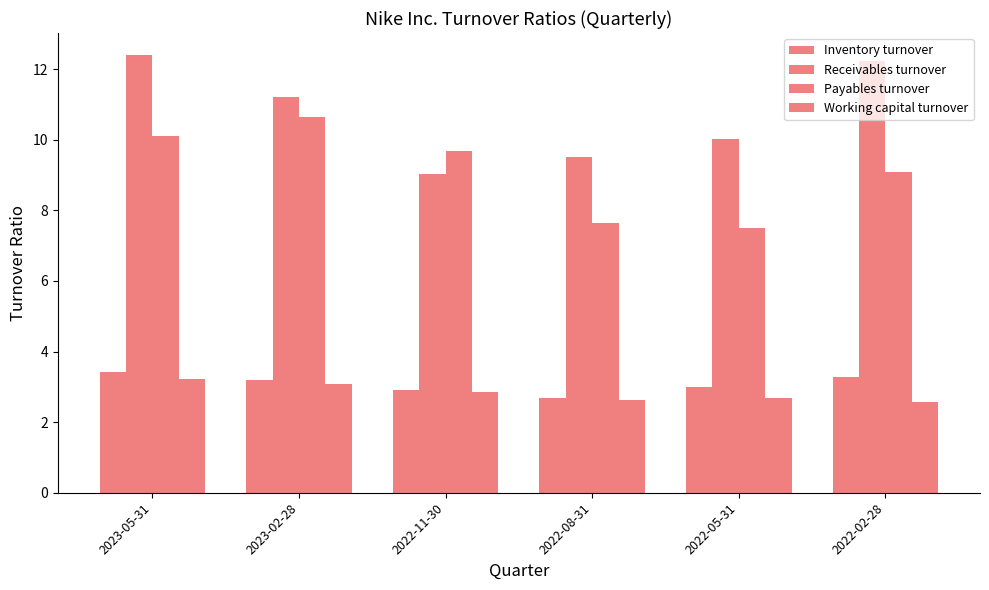

Is the value of Payables turnover at 2023-02-28 greater than the value of Receivables turnover at 2022-08-31?

Yes